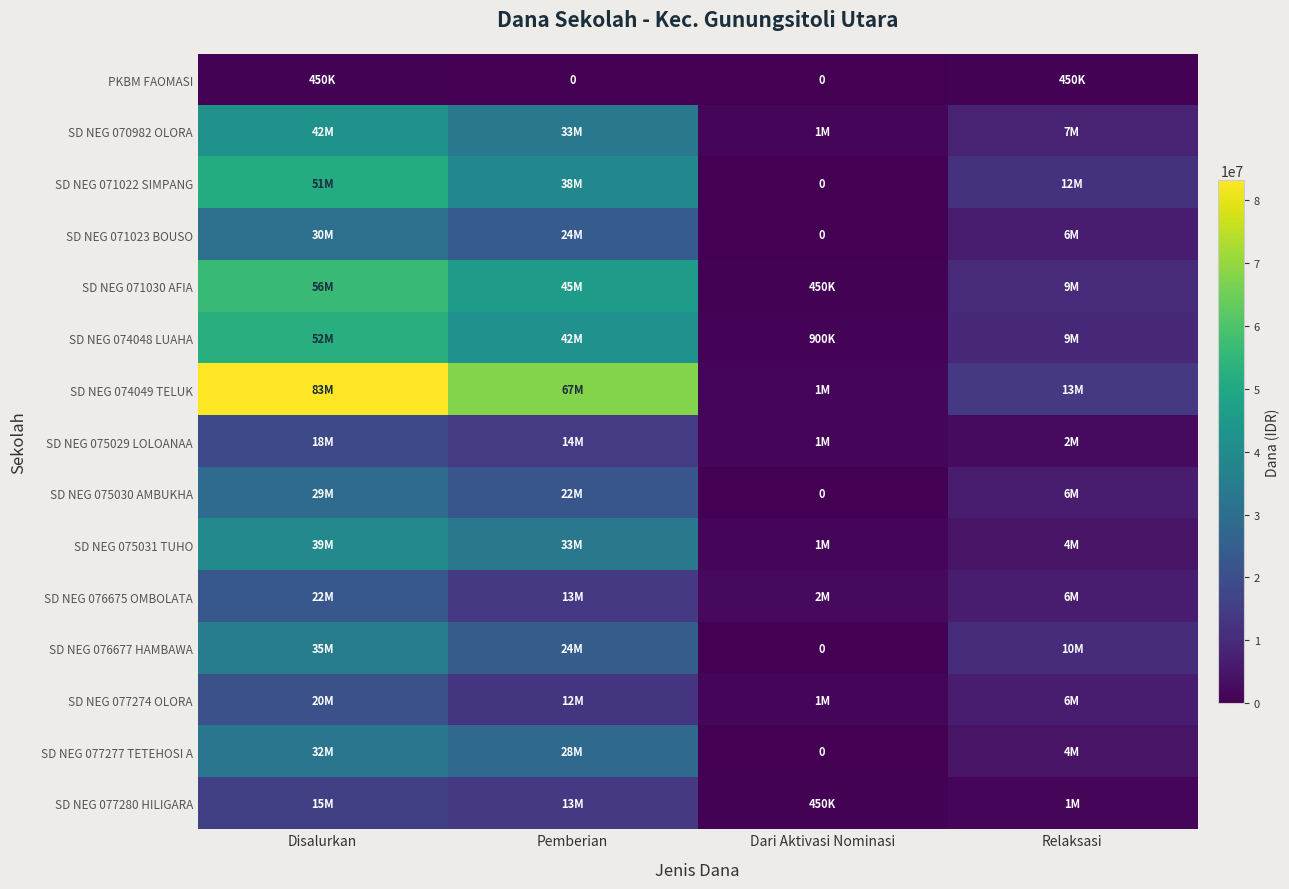

How many data points in SD NEG 076675 OMBOLATA are less than 13950000?

2